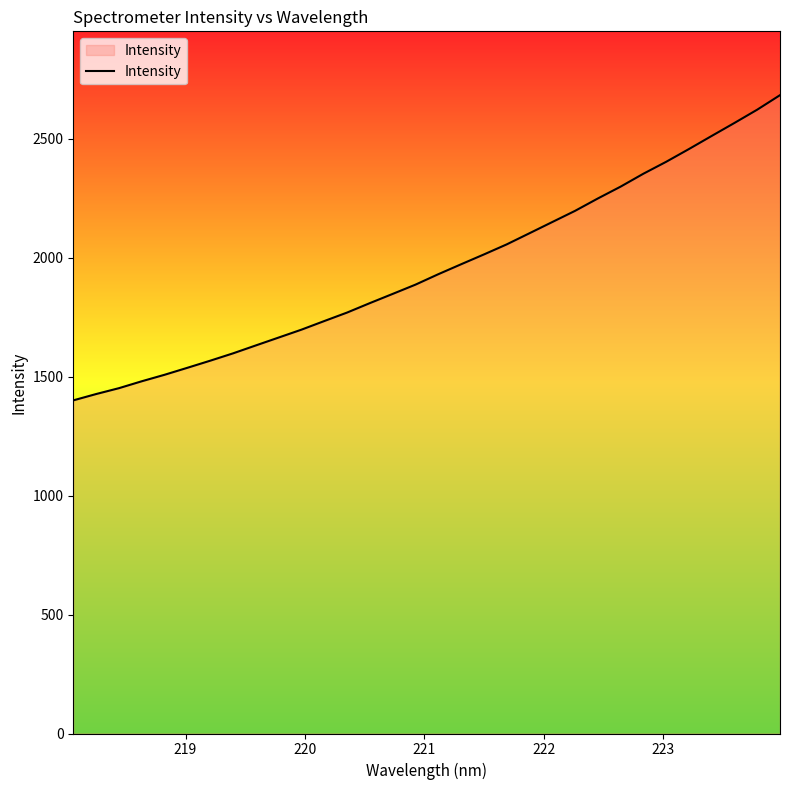

What is the minimum value shown in the chart?

1400.4